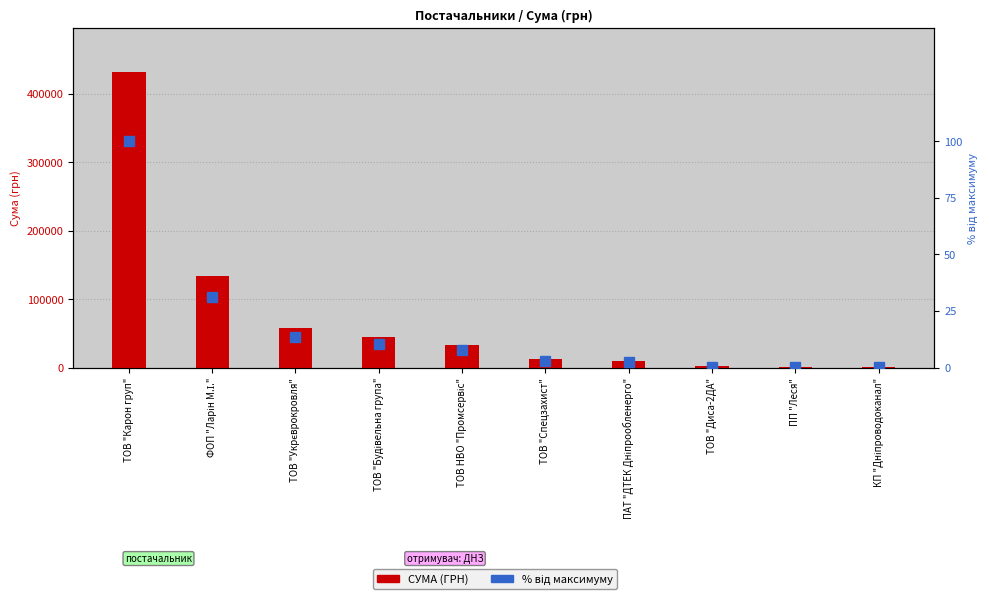

Which series has the largest range (max minus min)?

СУМА (ГРН)